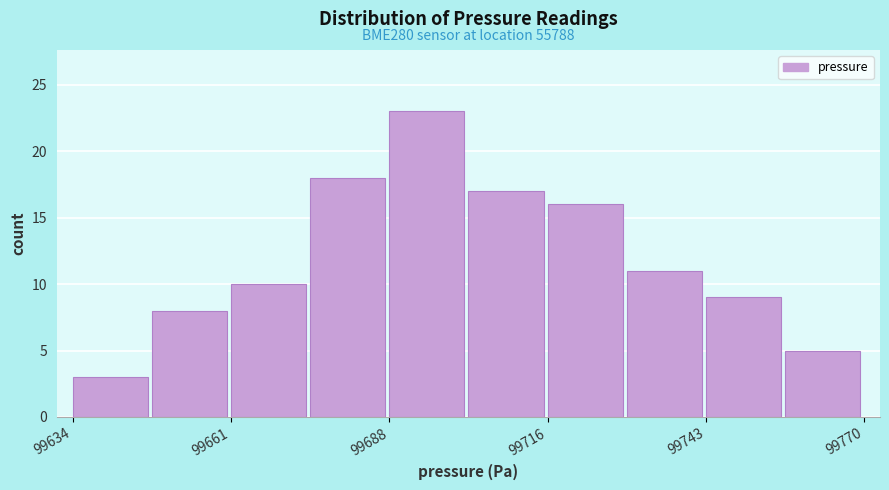

Around what value on the x-axis is the tallest bar? Give the approximate position of its centre, as read against the axis.

99695